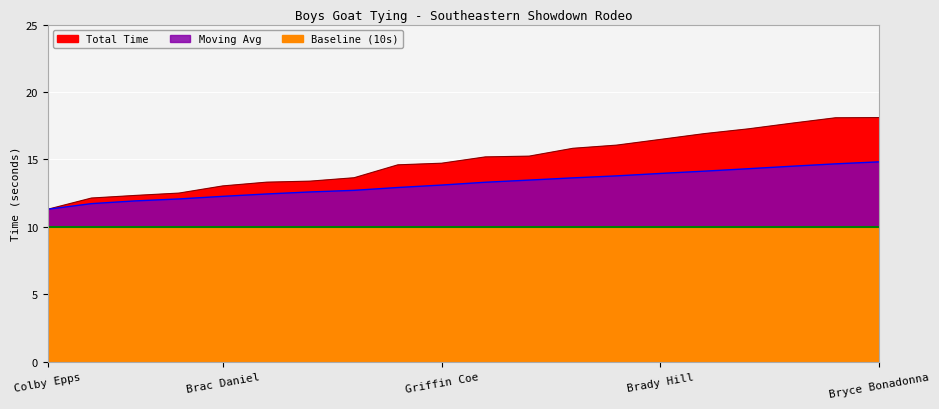

Is the value of Total Time at Griffin Coe greater than the value of Moving Avg at Colt Daniel?

Yes